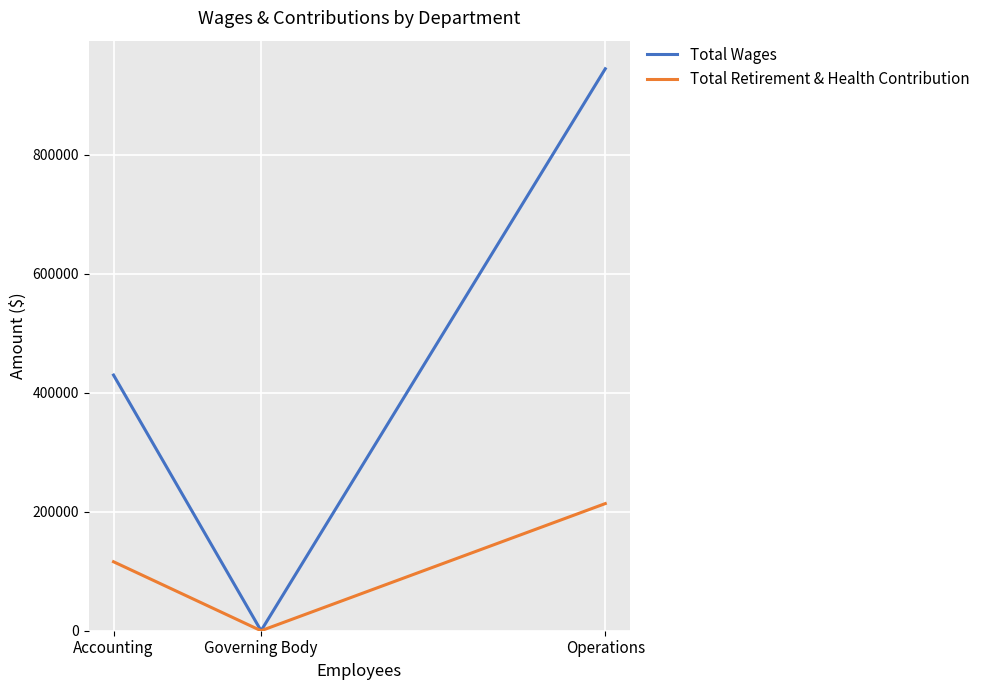

True or false: Total Wages has a value of 429781 at Accounting.

True